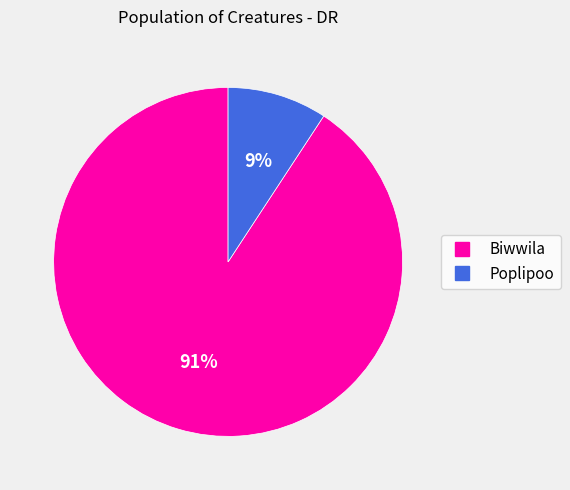

To the nearest percent, what is the average slice percentage?

50%